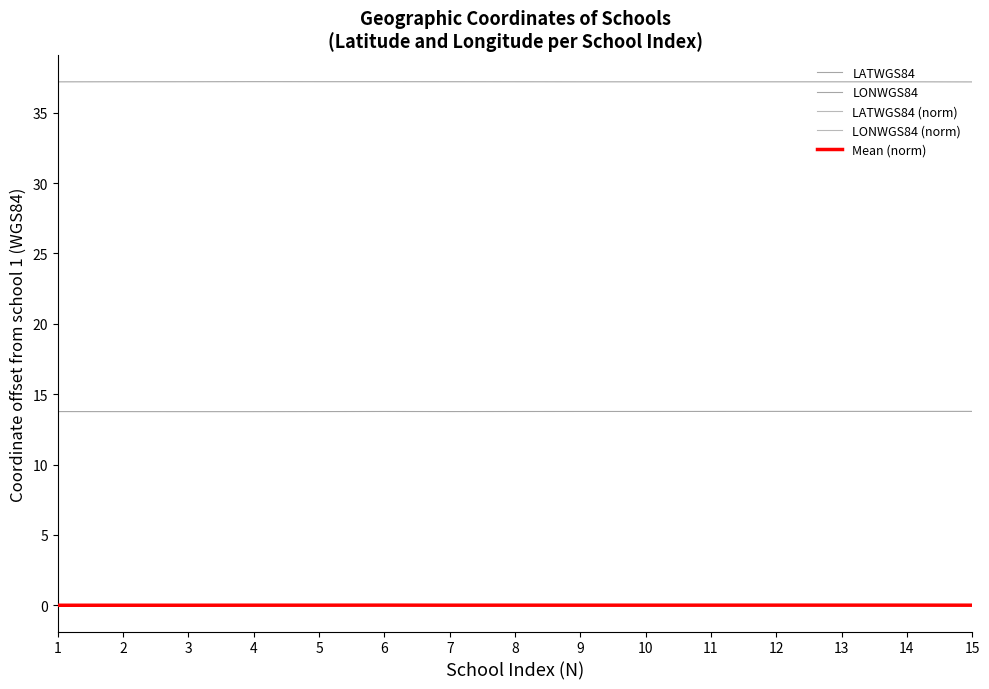

True or false: LATWGS84 and LONWGS84 (norm) cross at least once.

False